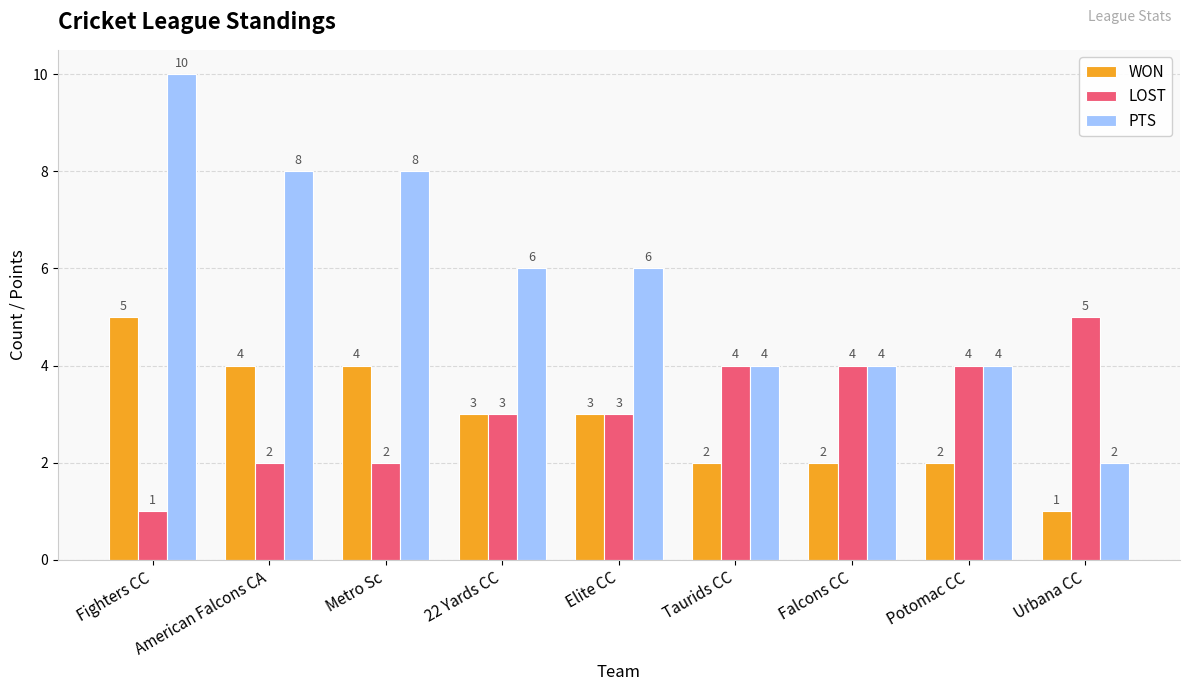

The value of LOST at Fighters CC is 2. True or false?

False